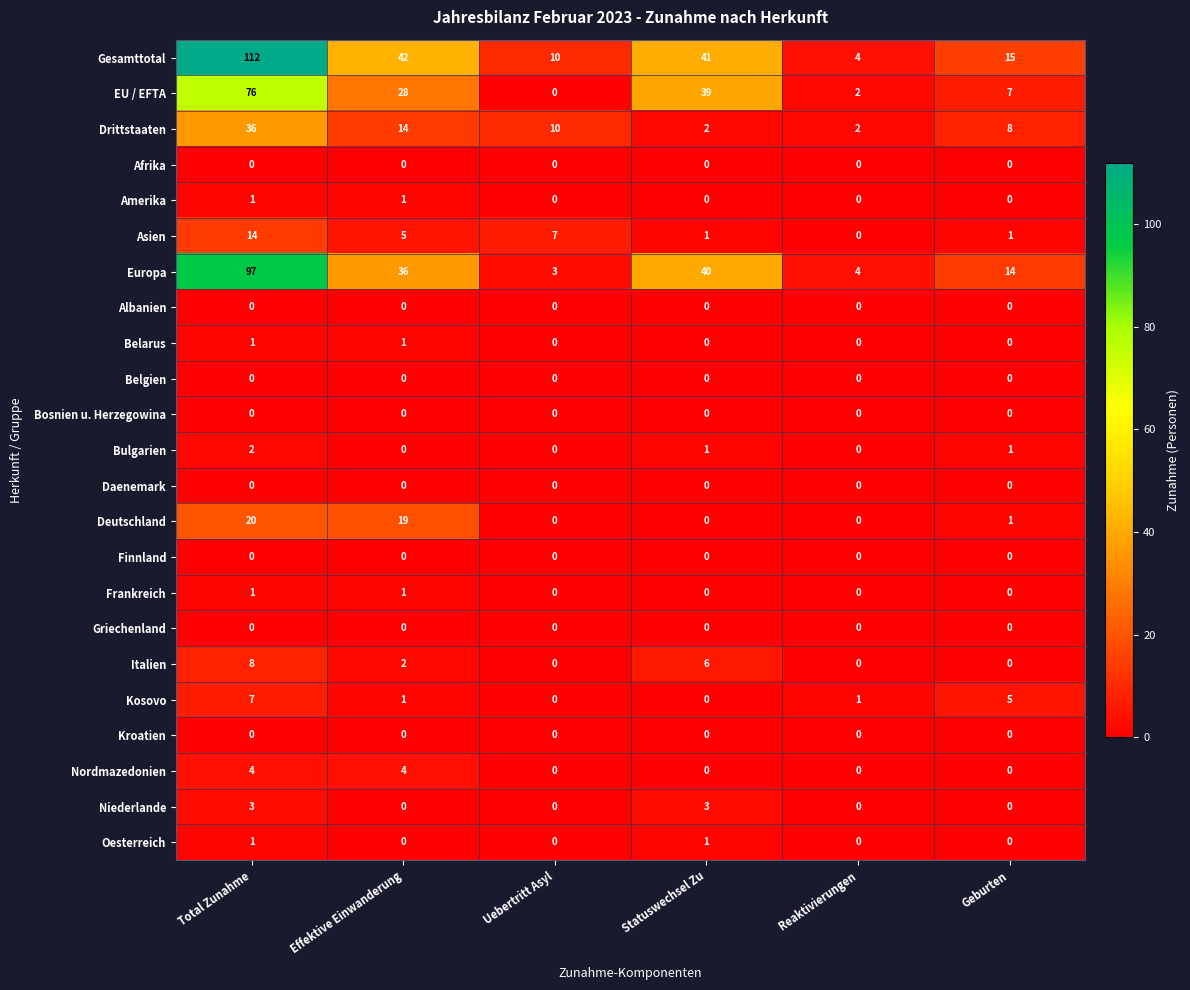

Rank the categories by Gesamttotal value from lowest to highest.

Reaktivierungen, Uebertritt Asyl, Geburten, Statuswechsel Zu, Effektive Einwanderung, Total Zunahme